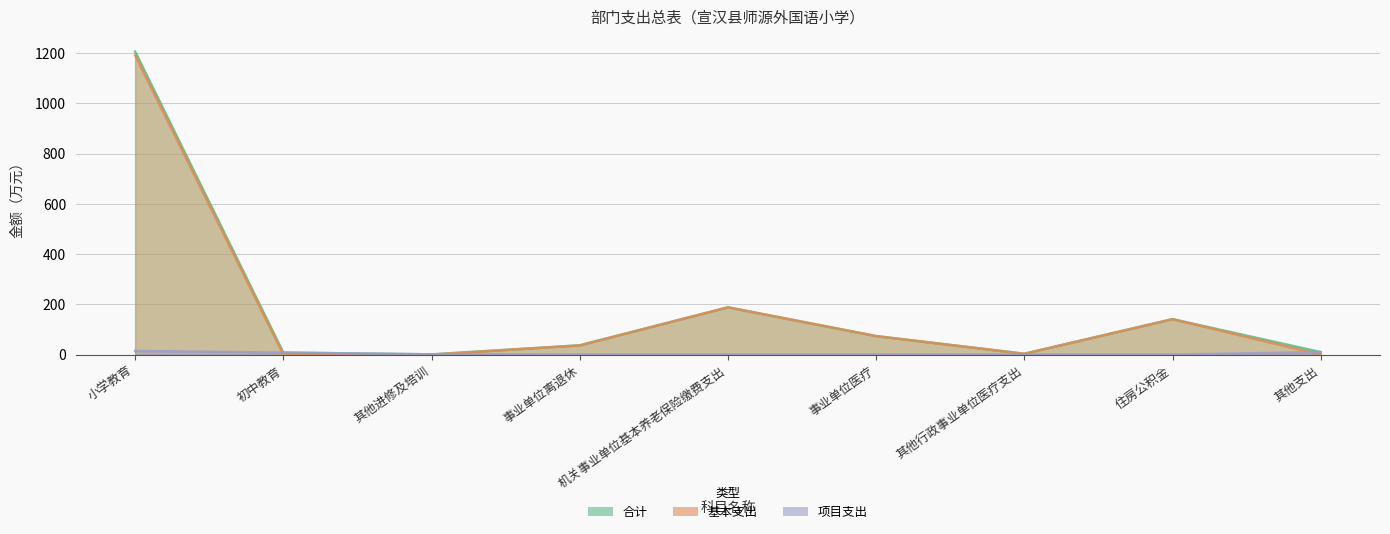

At how many categories does at least one series exceed 273?

1